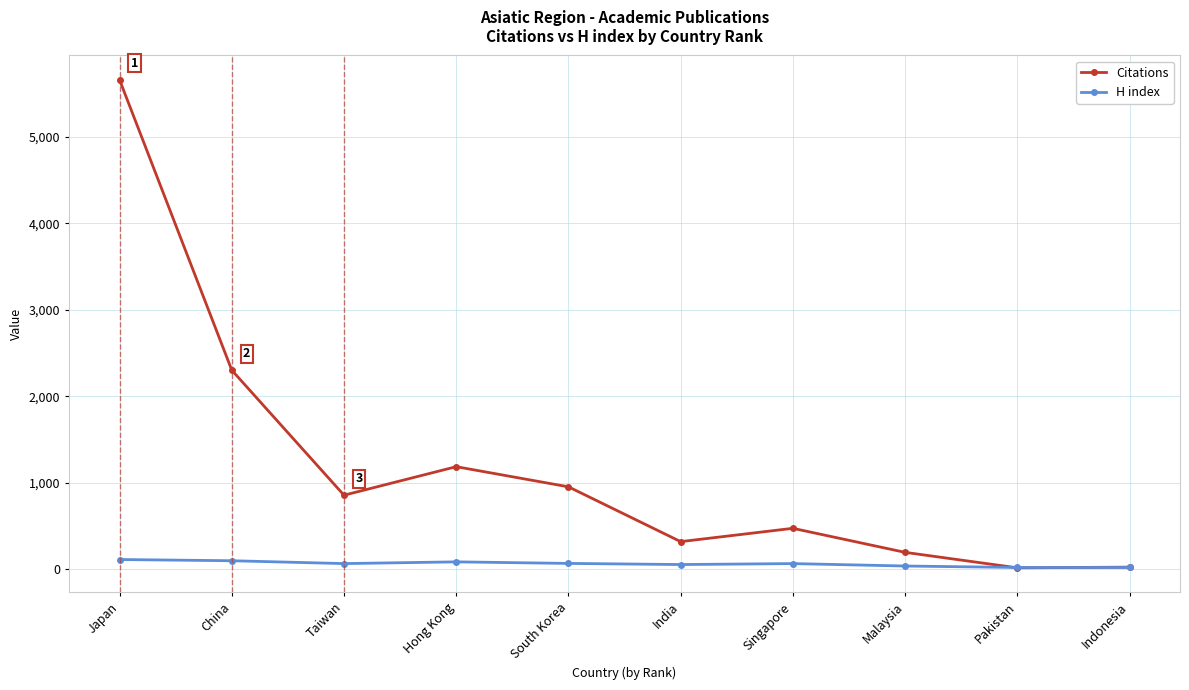

How many values in the Citations series are below 856?

5